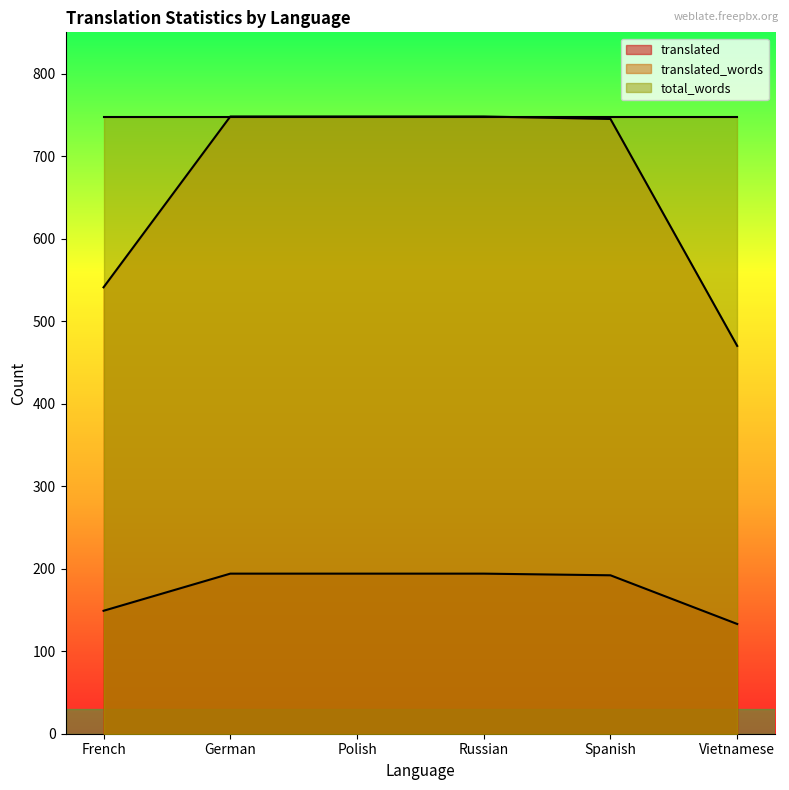

What is the difference between the highest and lowest values at German?

554